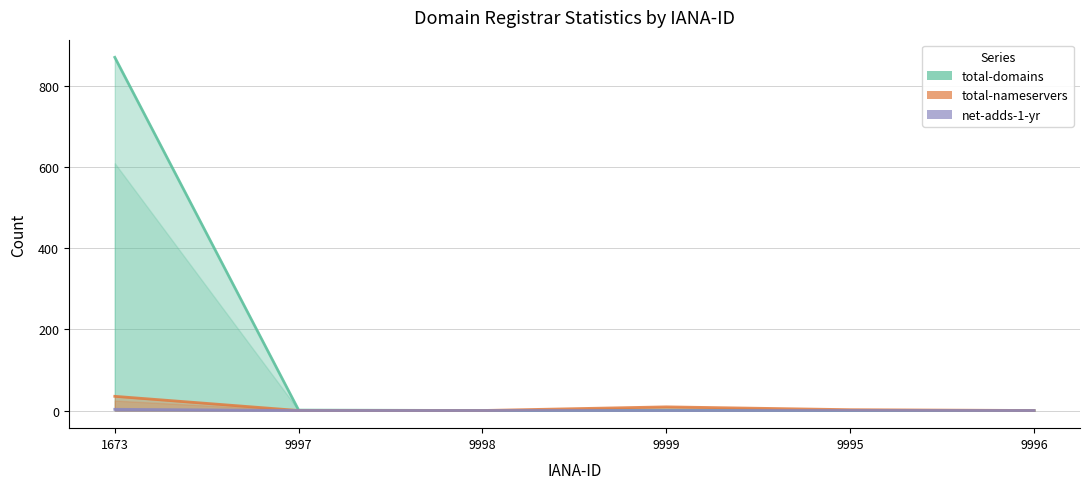

List the labels in order of net-adds-1-yr value, smallest first.

9997, 9998, 9999, 9995, 9996, 1673